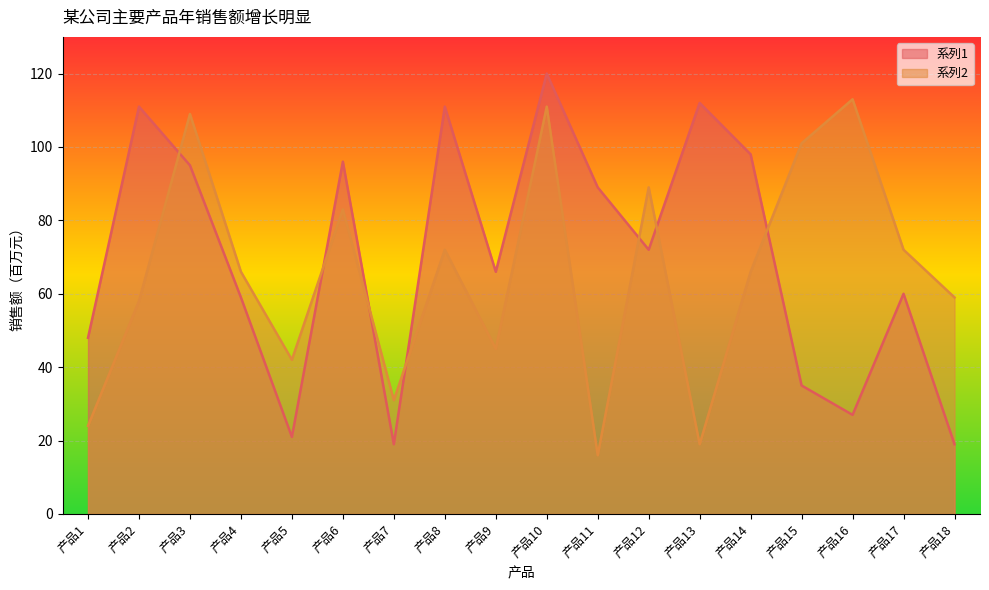

Rank the series at 产品5 from highest to lowest value.

系列2, 系列1